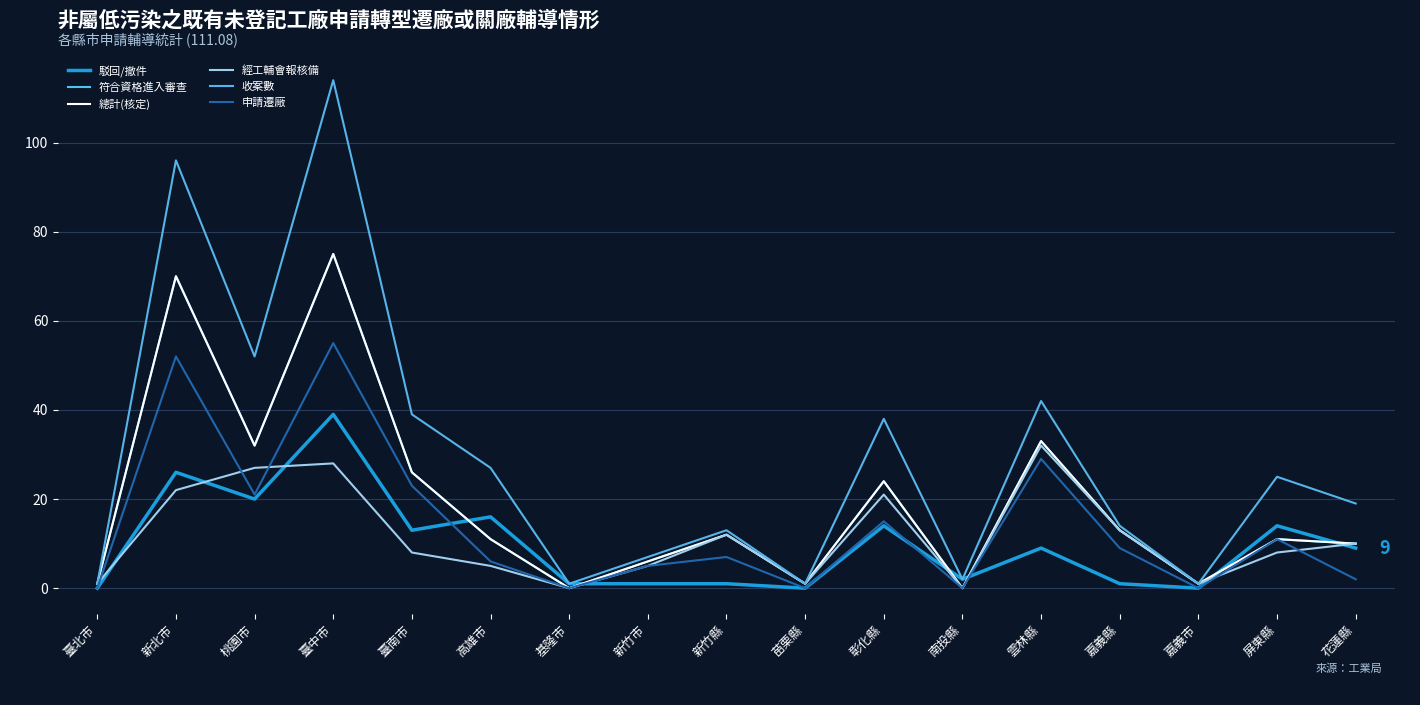

Where does the 申請遷廠 series first go above 7?

新北市